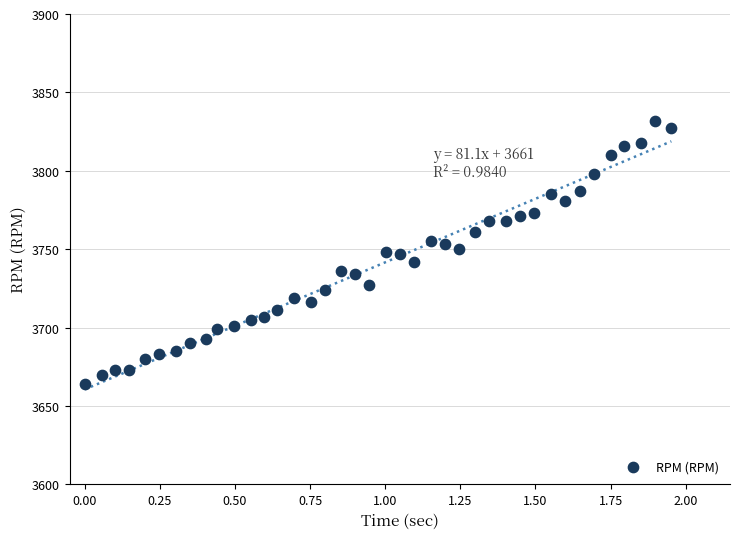

What is the range of Y values (max minus min)?

168